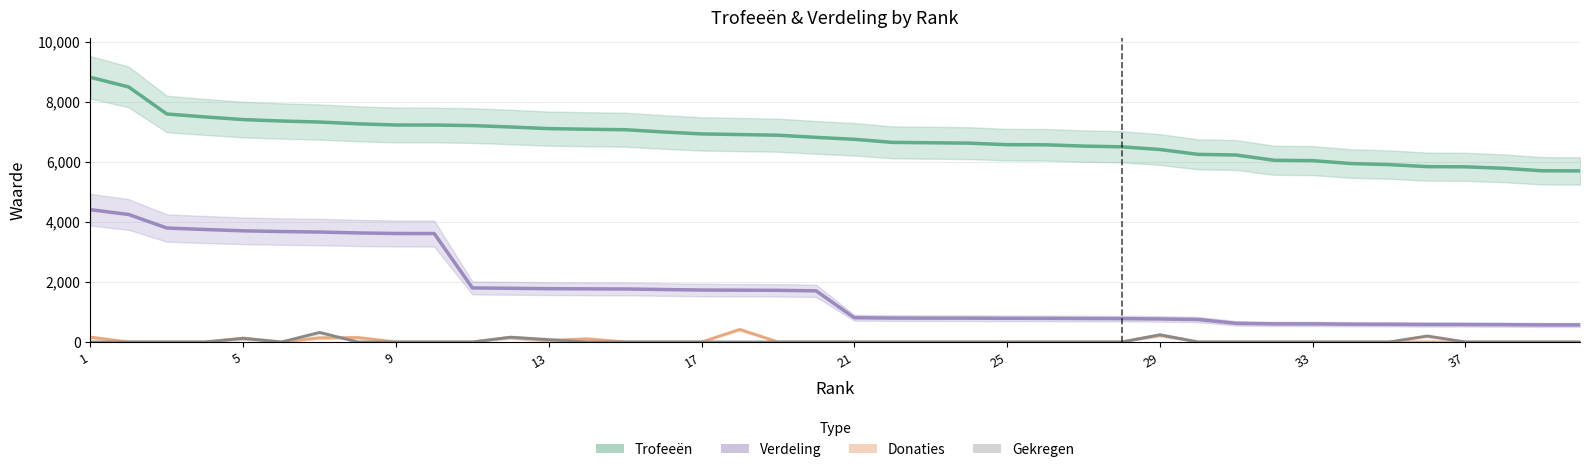

Does the chart display data point markers on the line(s)?

No